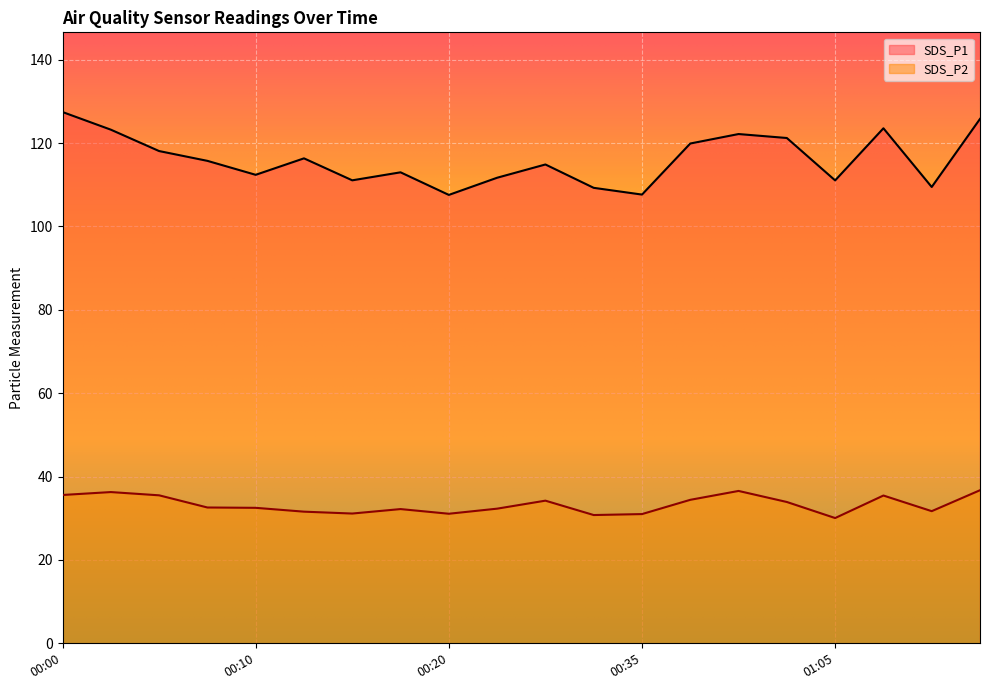

What is the label of the 18th point from the right?

00:05